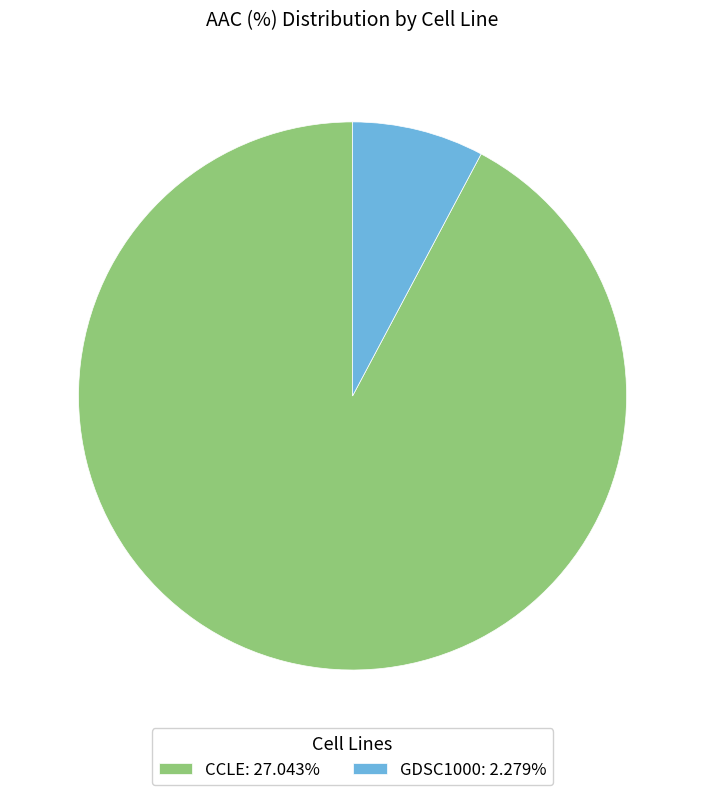

How many slices are in this pie chart?

2